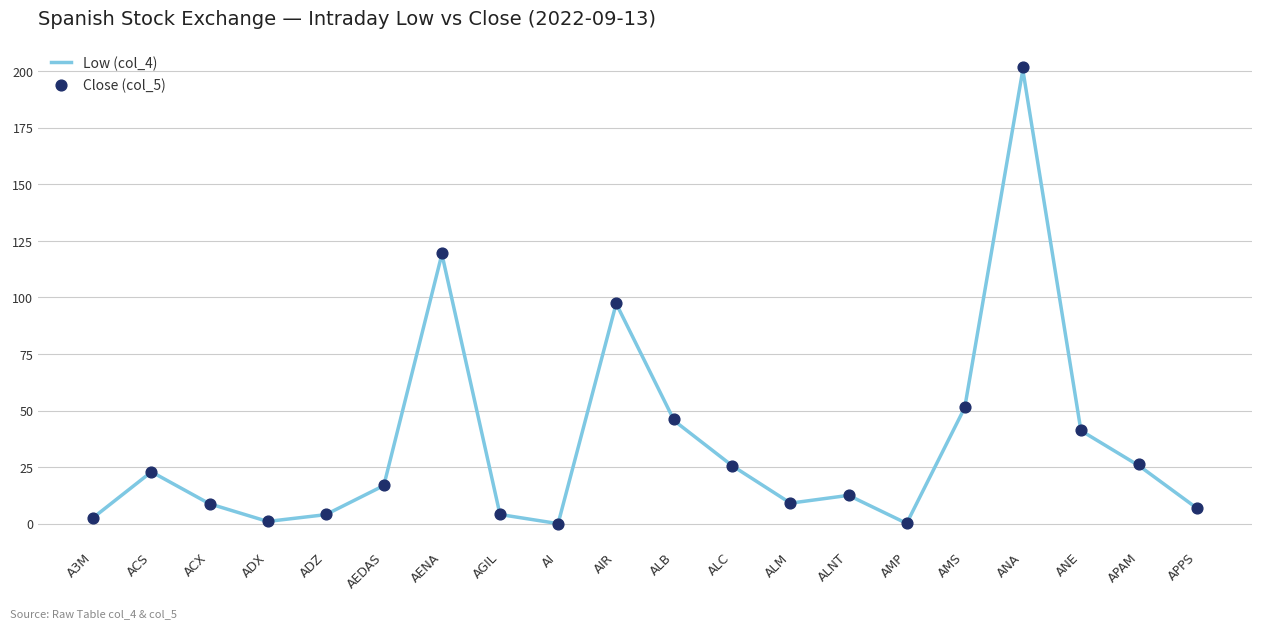

Which series has the largest Y range (max minus min)?

Close (col_5)